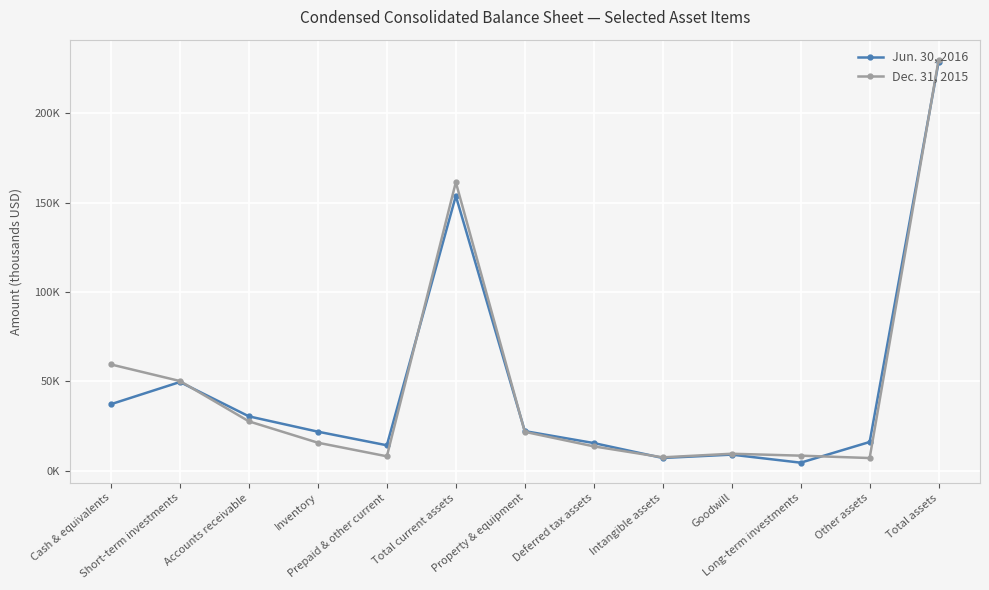

Rank the series by their maximum value, from lowest to highest.

Jun. 30, 2016, Dec. 31, 2015